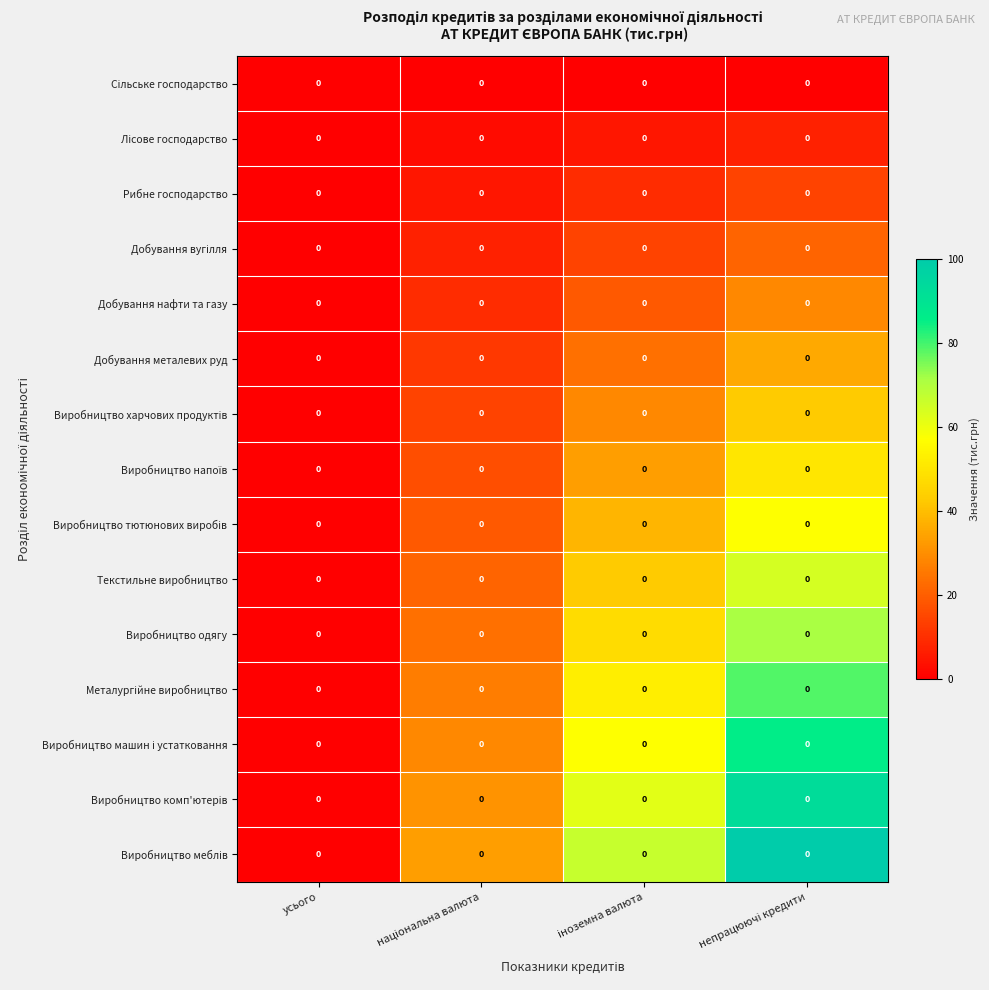

At how many categories does at least one series exceed 59?

2